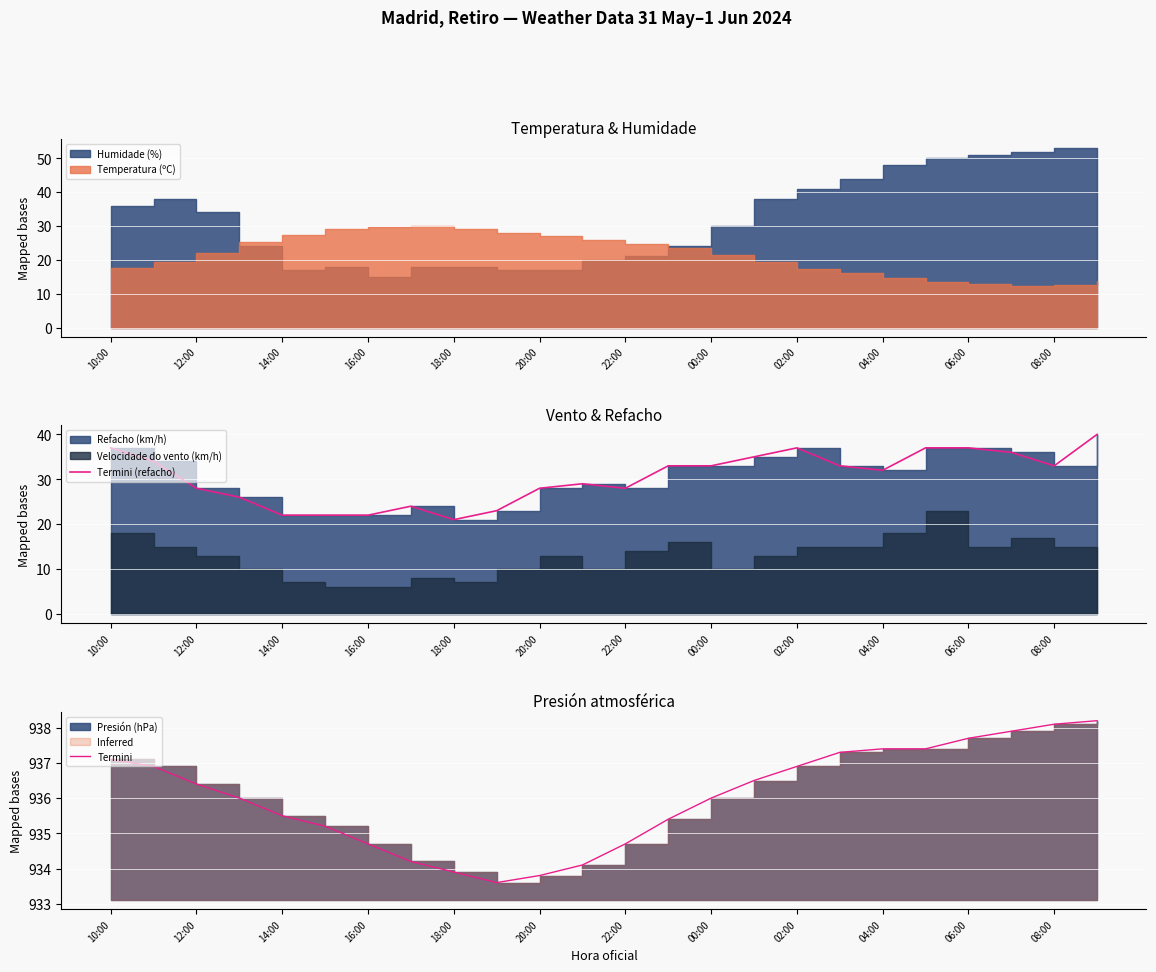

True or false: Termini (refacho) and Termini intersect in this chart.

False